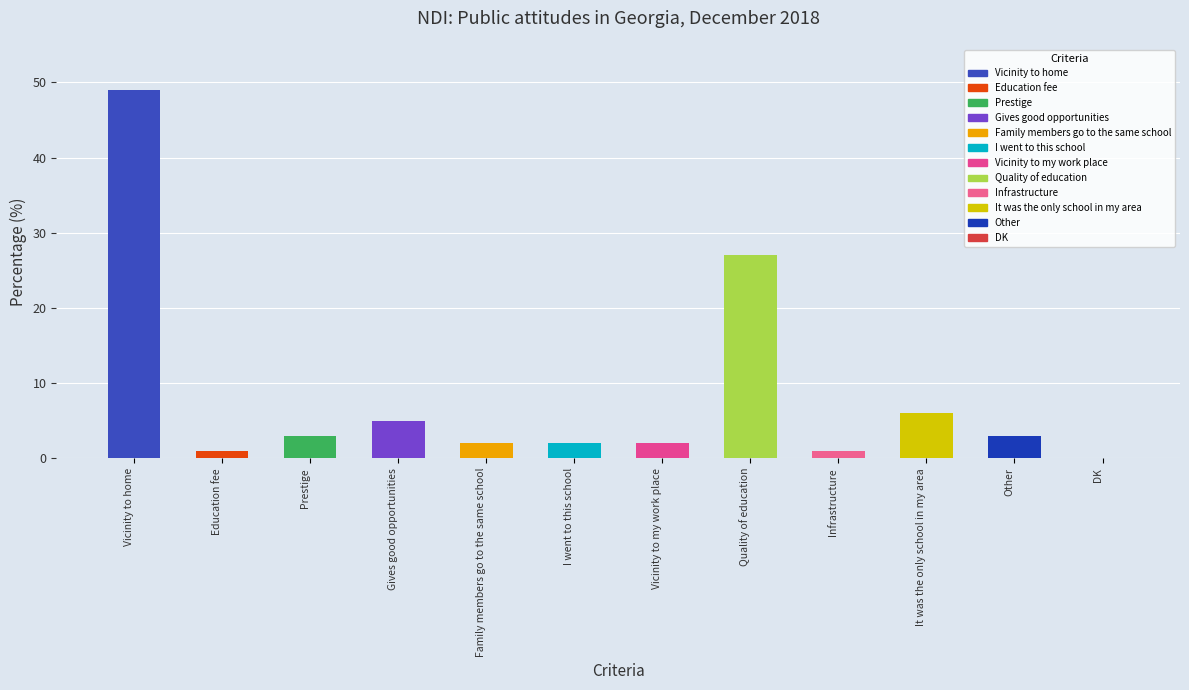

What is the sum of the values at It was the only school in my area and I went to this school?

8